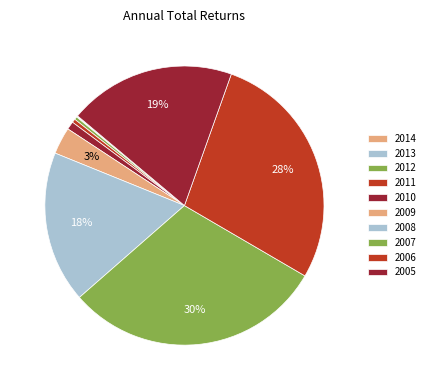

Is there a majority slice in this chart?

No